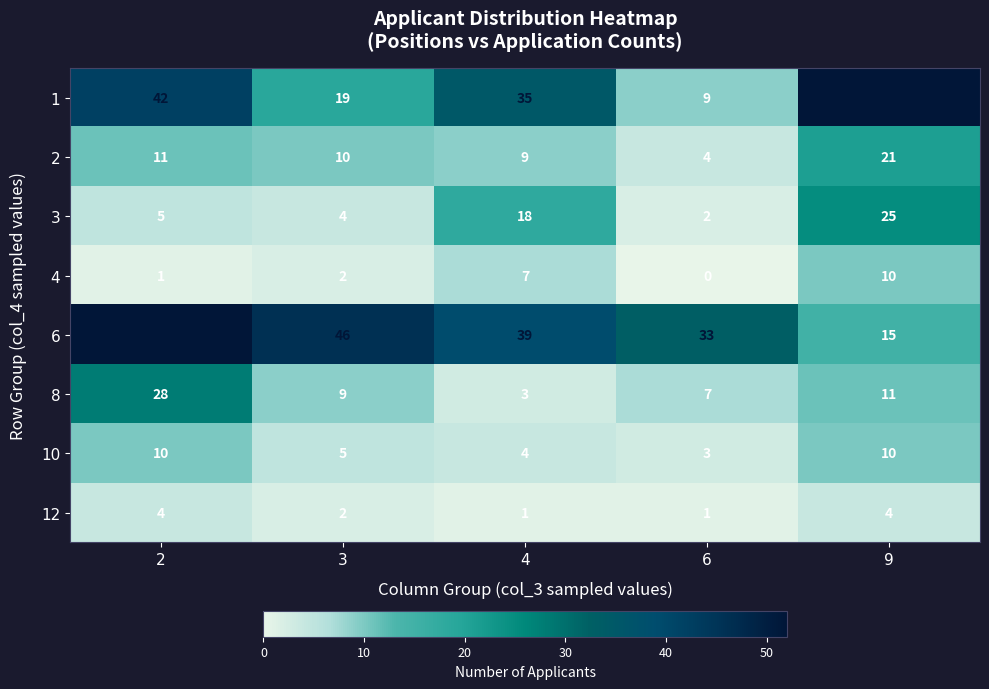

At which category is the sum across all series the highest?

2